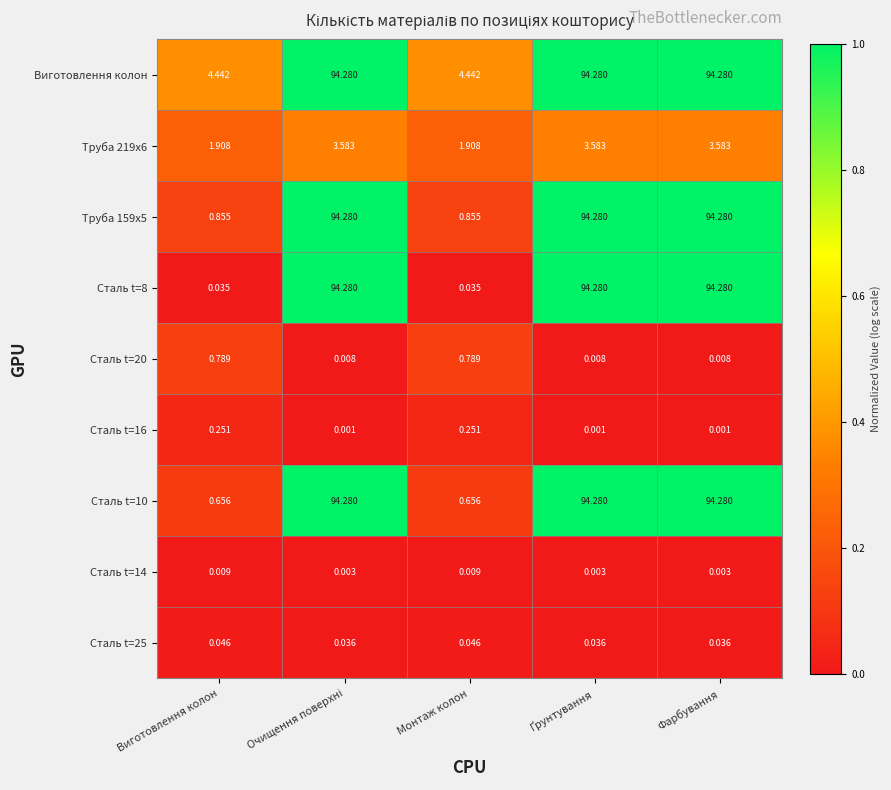

Which series has the largest total across all categories?

Виготовлення колон